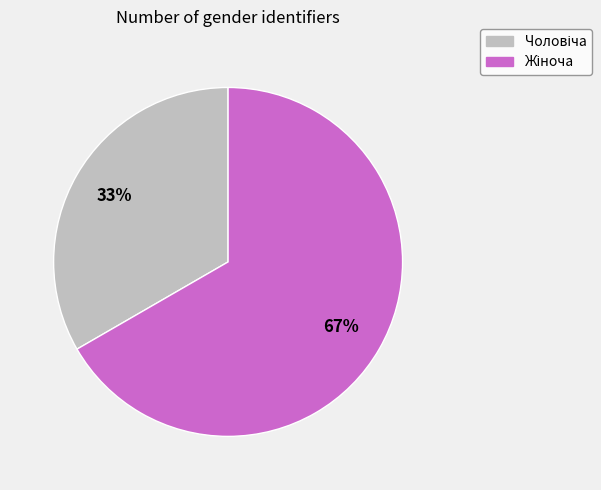

Is there a majority slice in this chart?

Yes